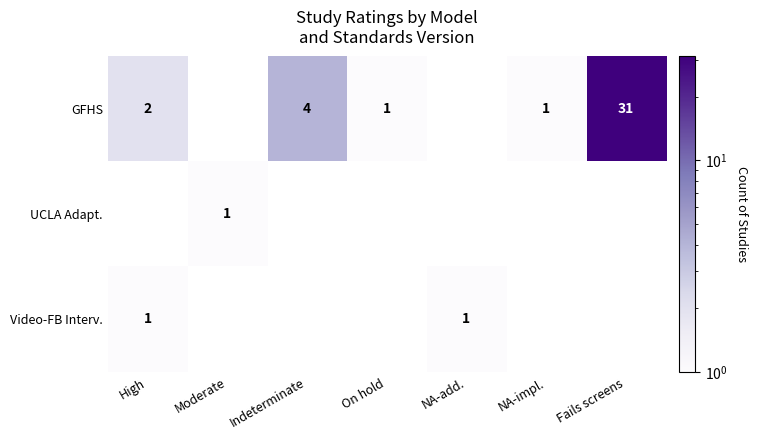

The value of GFHS at NA-impl. is 1. True or false?

True